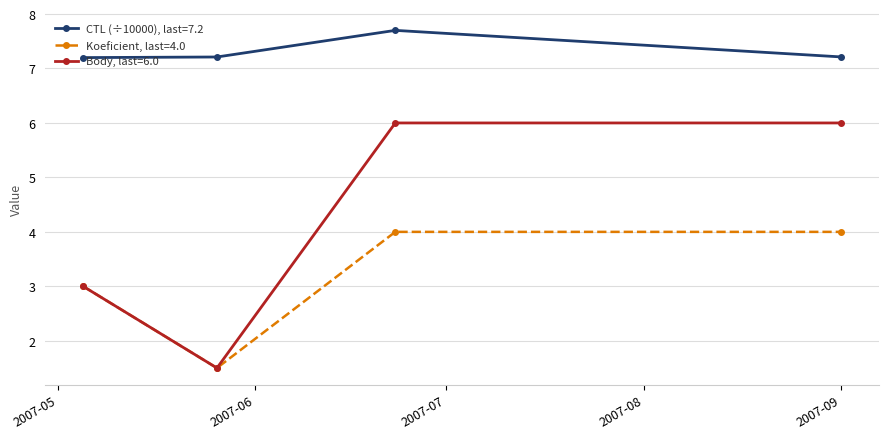

Which series has the widest spread of values?

Body, last=6.0